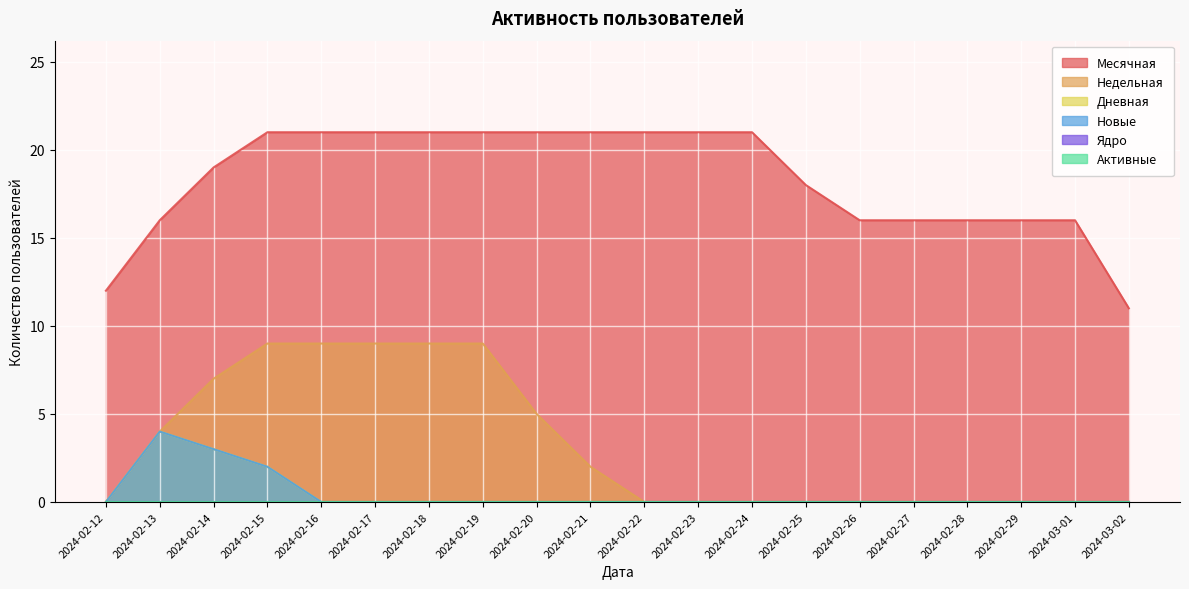

Does the chart display data point markers on the line(s)?

No